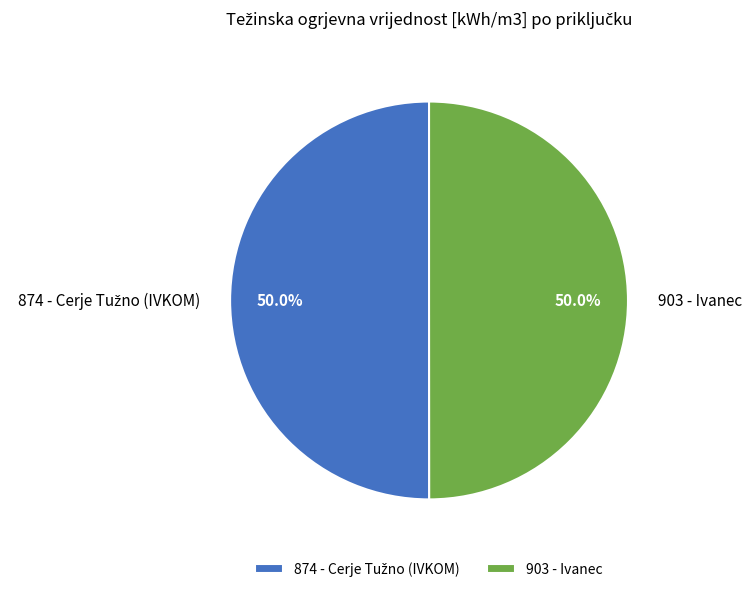

What portion of the pie excludes 903 - Ivanec?

50.0%